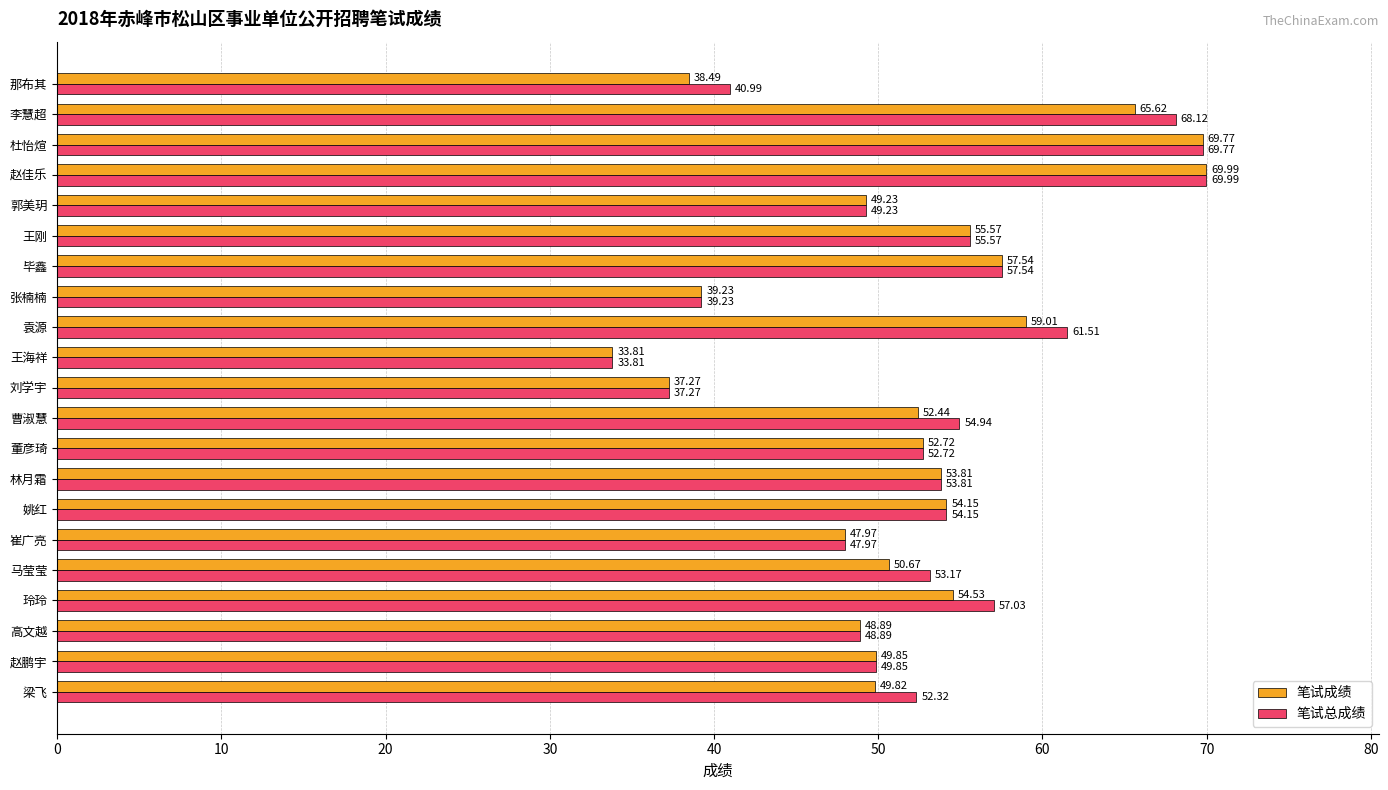

What is the greatest value displayed?

70.0